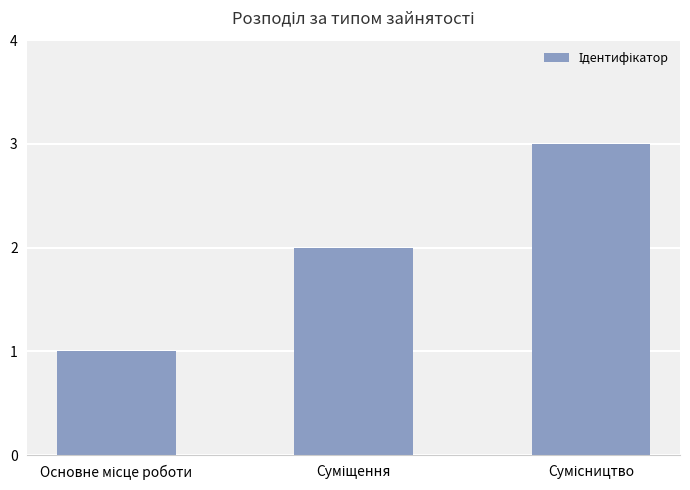

What is the sum of all values?

6